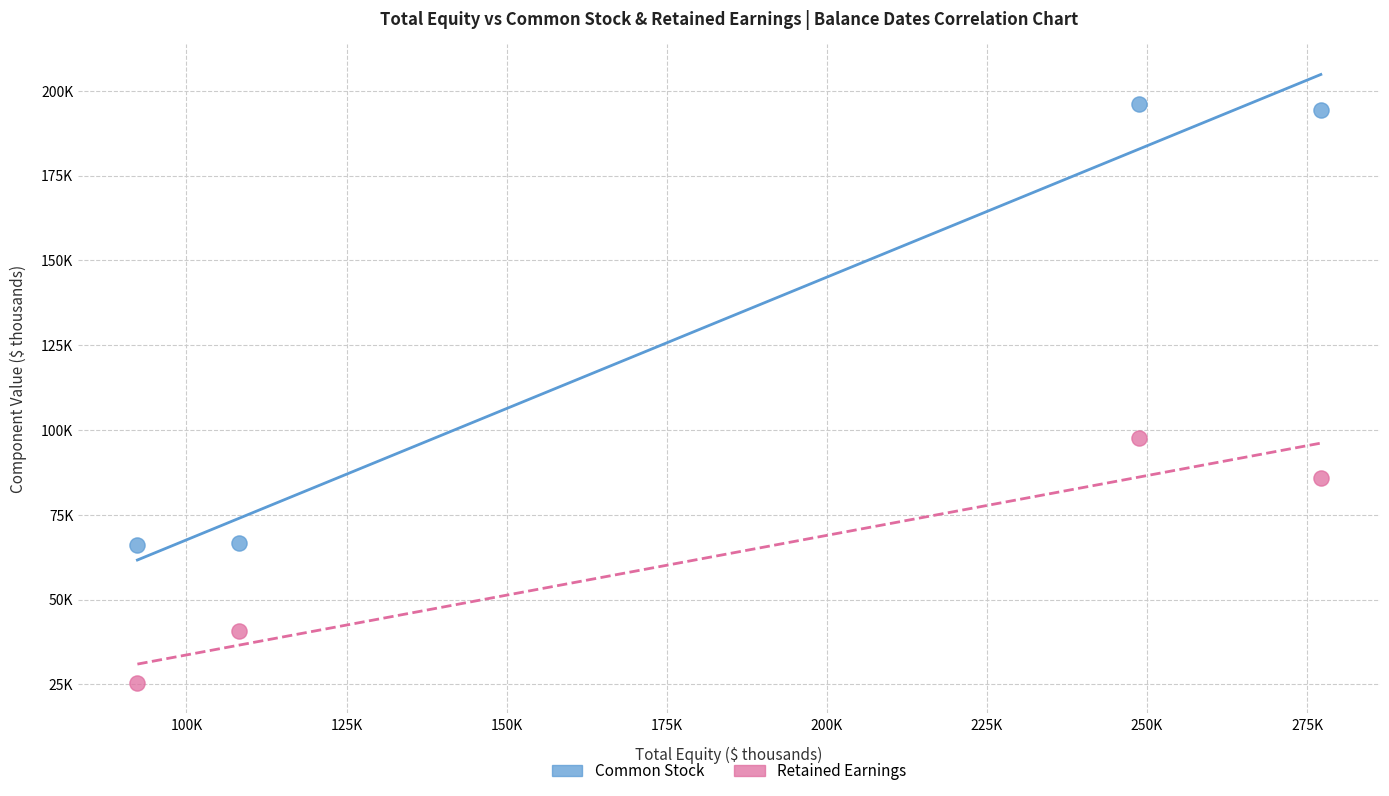

What are all the series names shown in the legend?

Common Stock, Retained Earnings